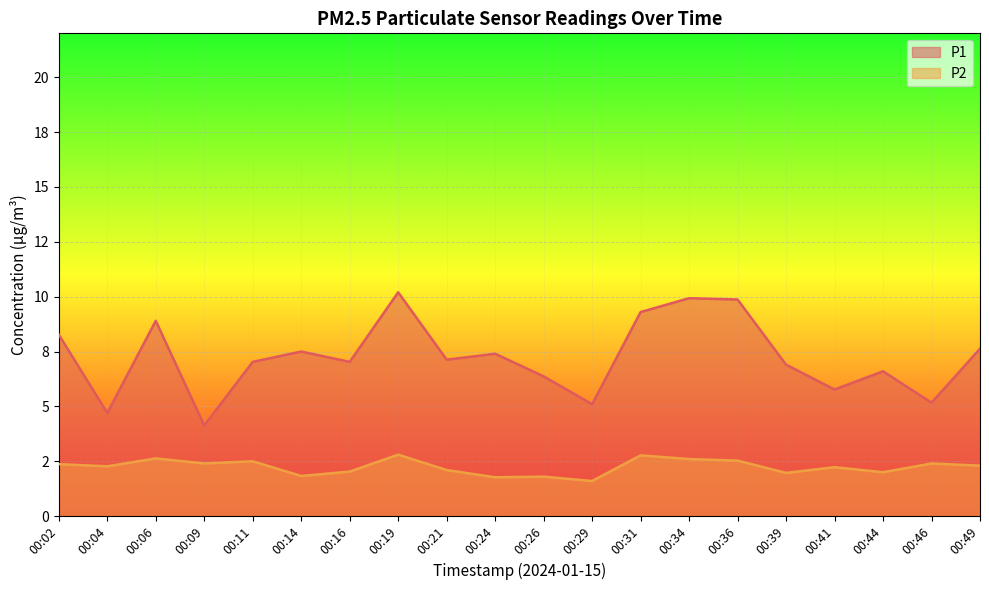

Where does the P1 series first go above 7?

00:02